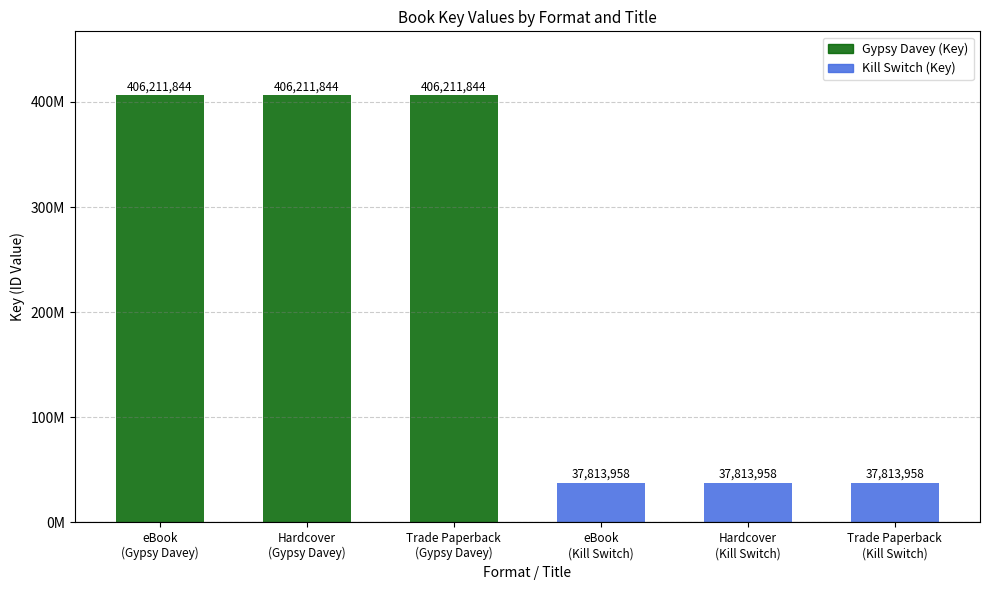

What is the greatest value displayed?

406211844